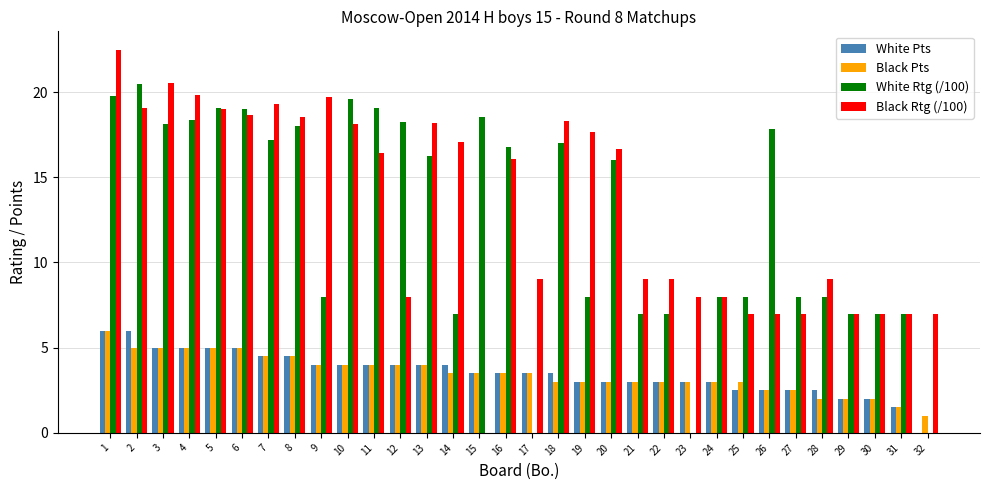

What is the sum of all Black Pts values?

111.5